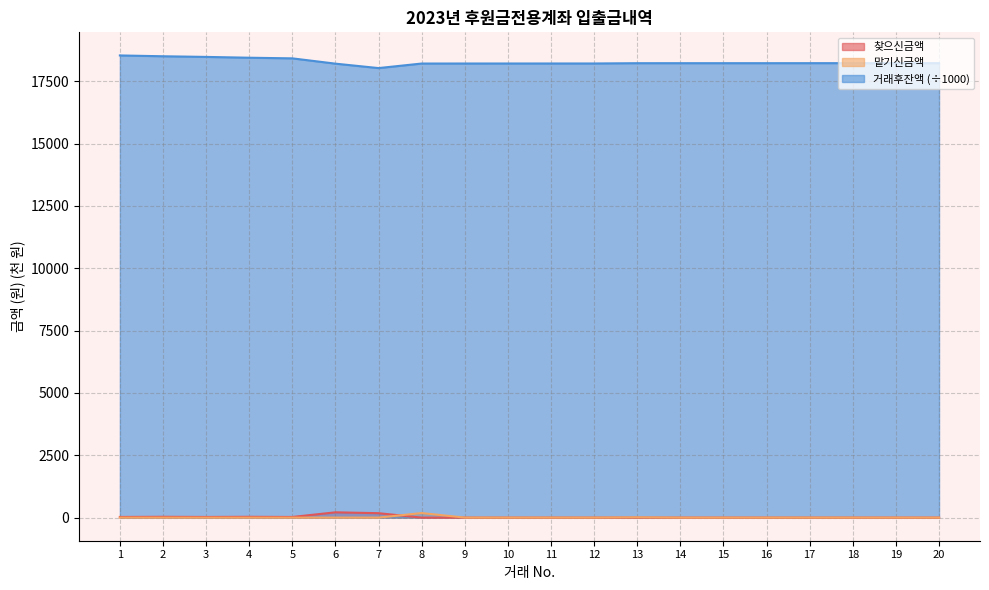

Is it true that 거래후잔액 equals 18207.2 at 8?

True